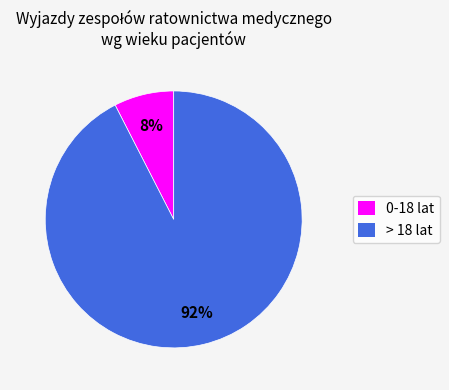

Does 0-18 lat account for over 50% of the chart?

No